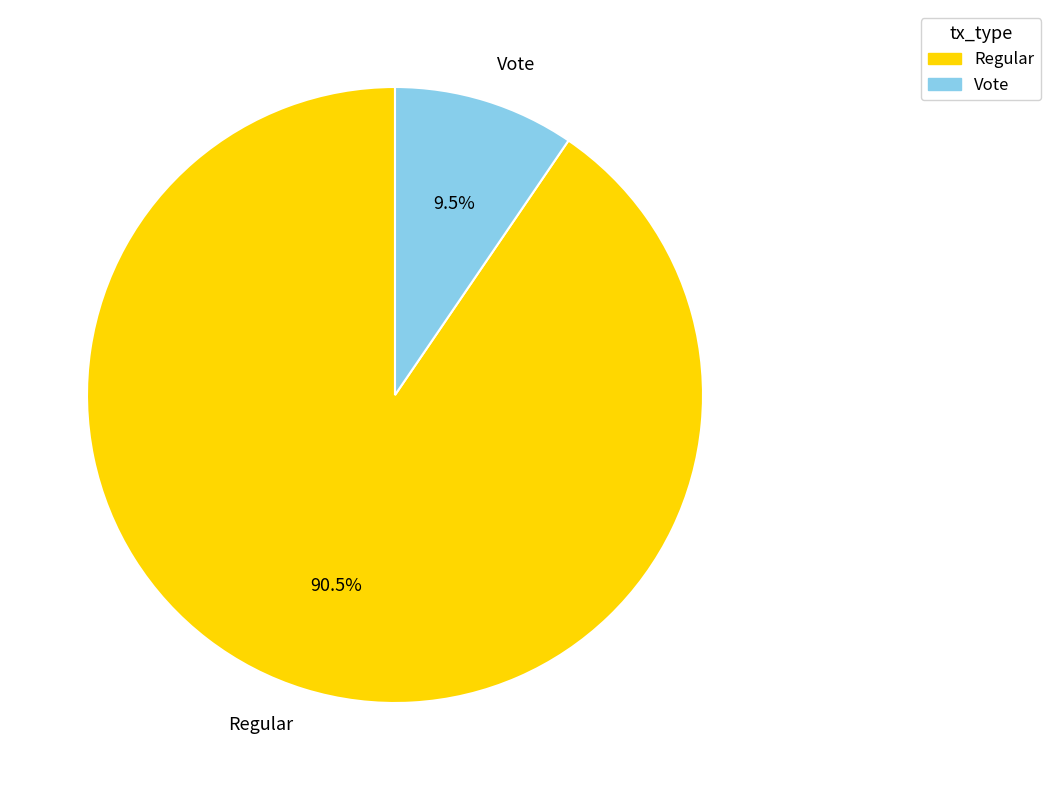

Approximately how many times larger is the value at Regular compared to Vote?

9.5